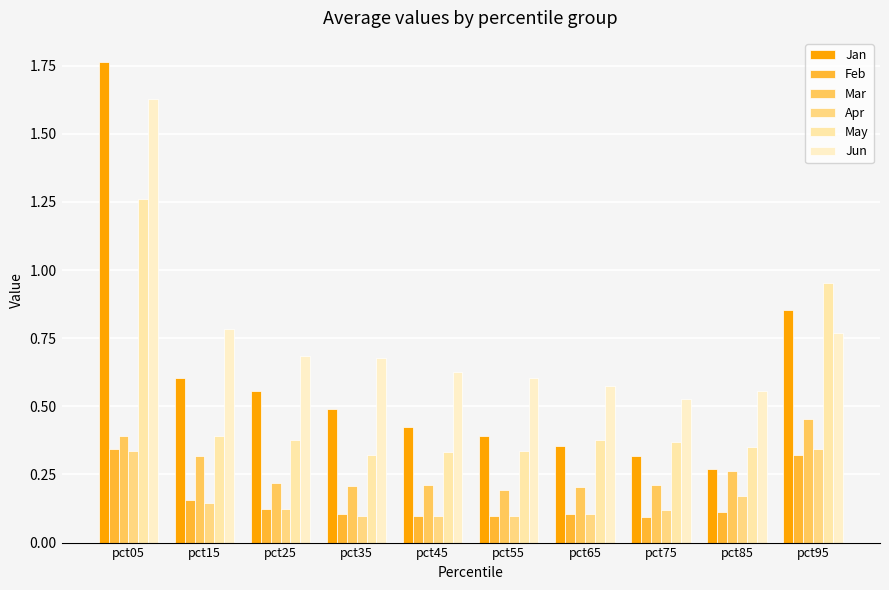

At which category does the chart reach its peak across all series?

pct05